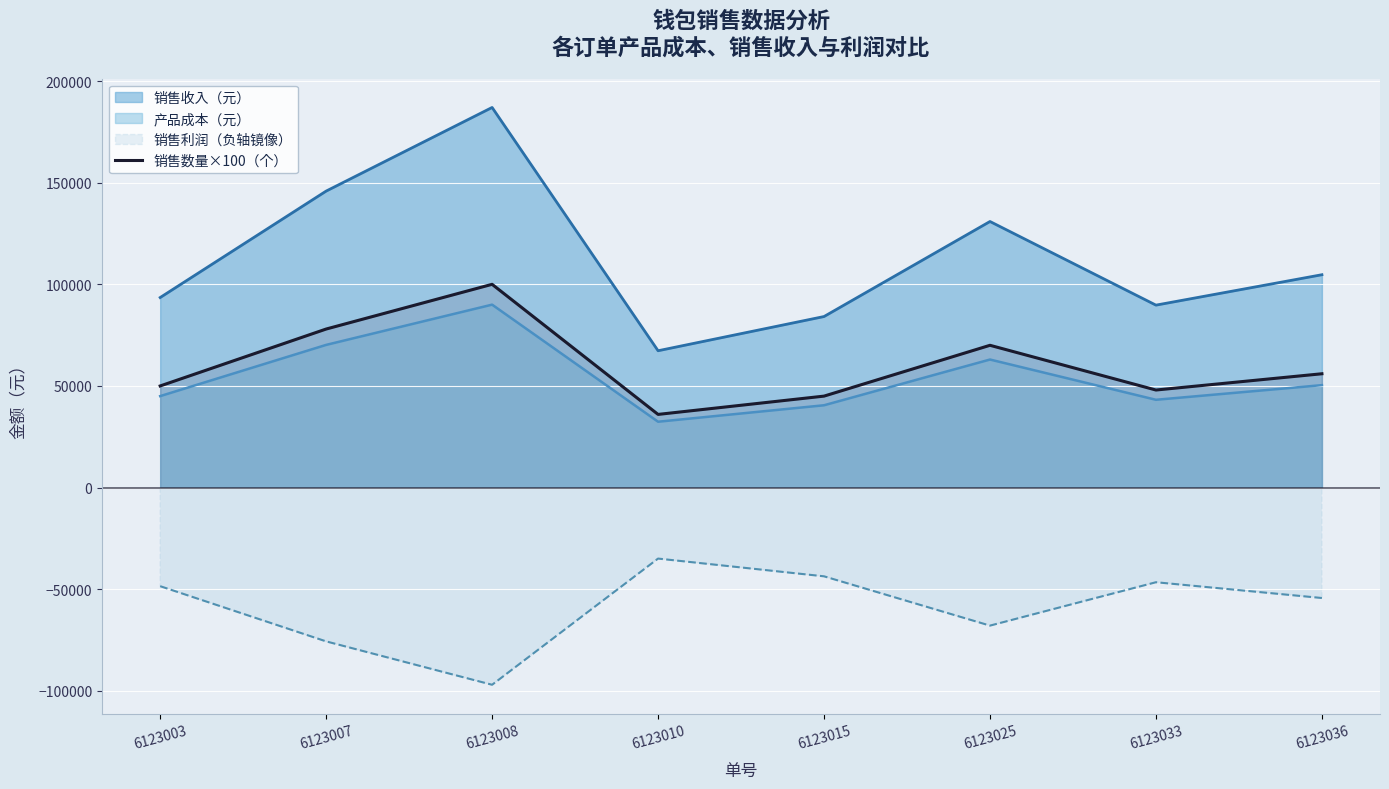

How many data points are less than 56000?

4